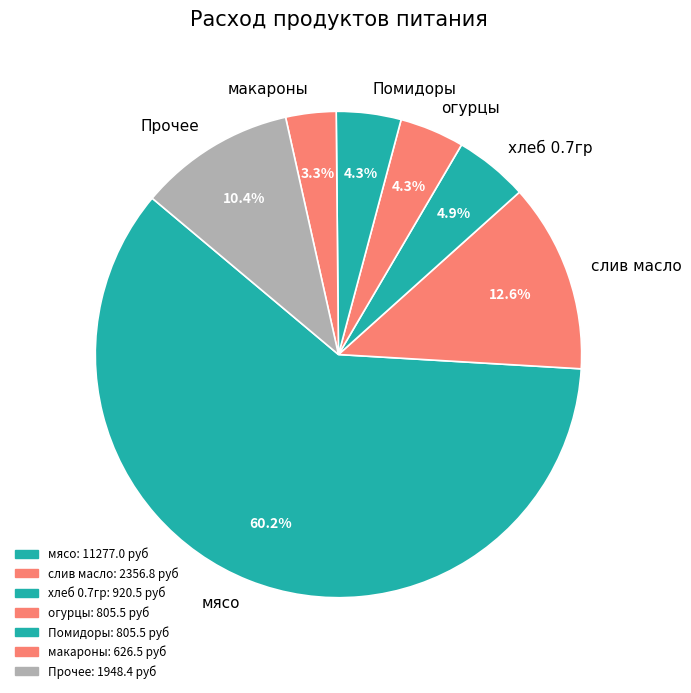

To the nearest percent, what is the average slice percentage?

14%